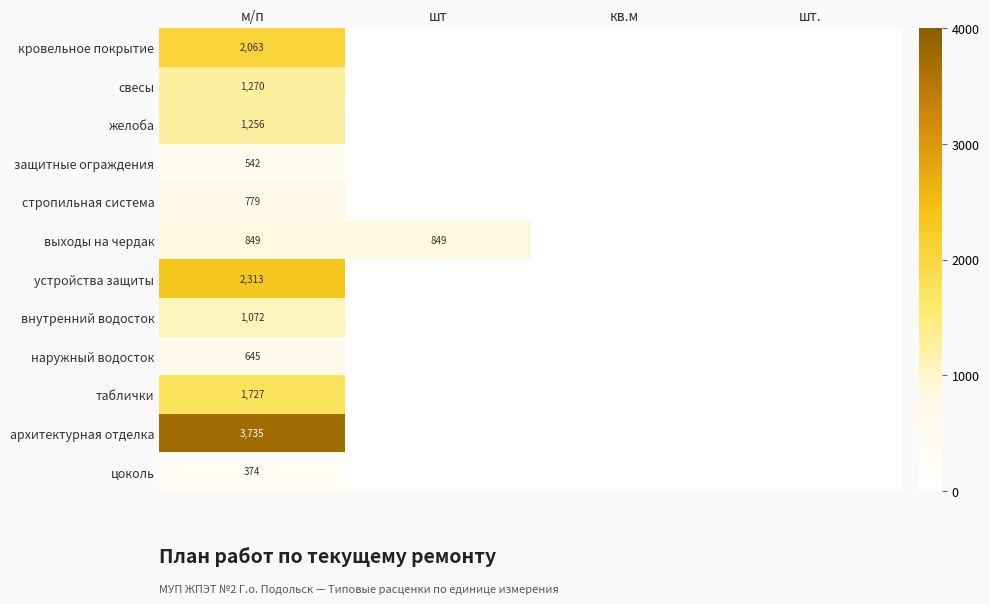

Count the number of categories in the chart.

4